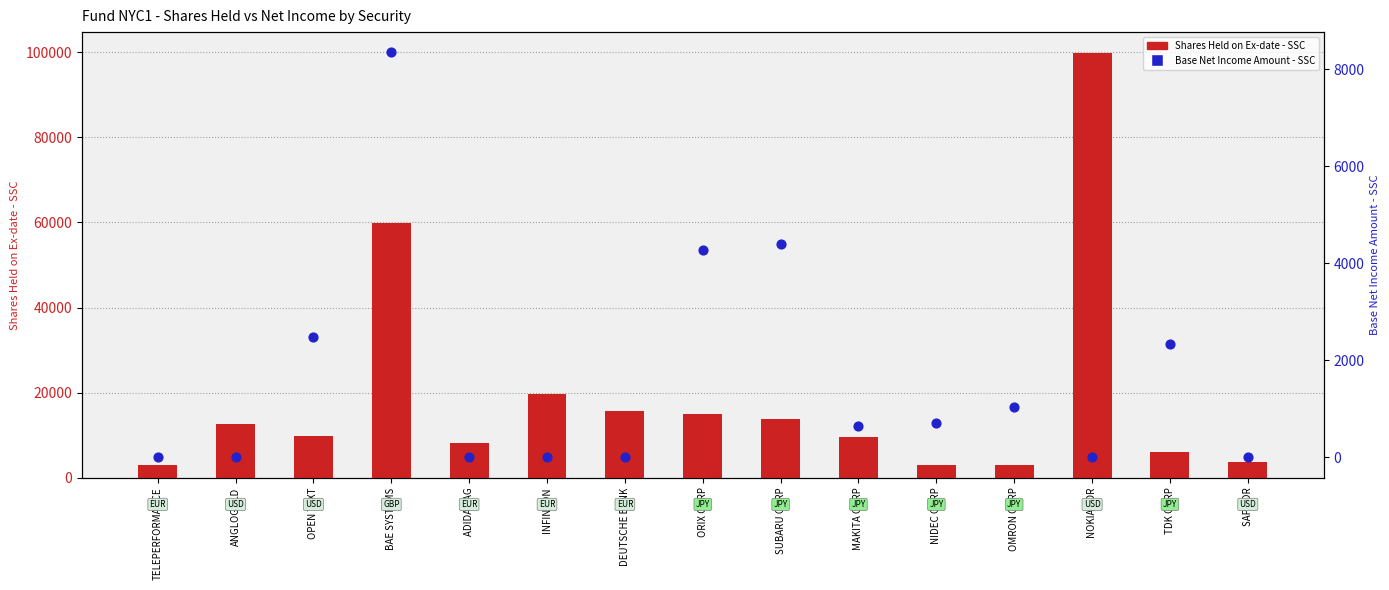

At how many categories does at least one series exceed 35326?

2